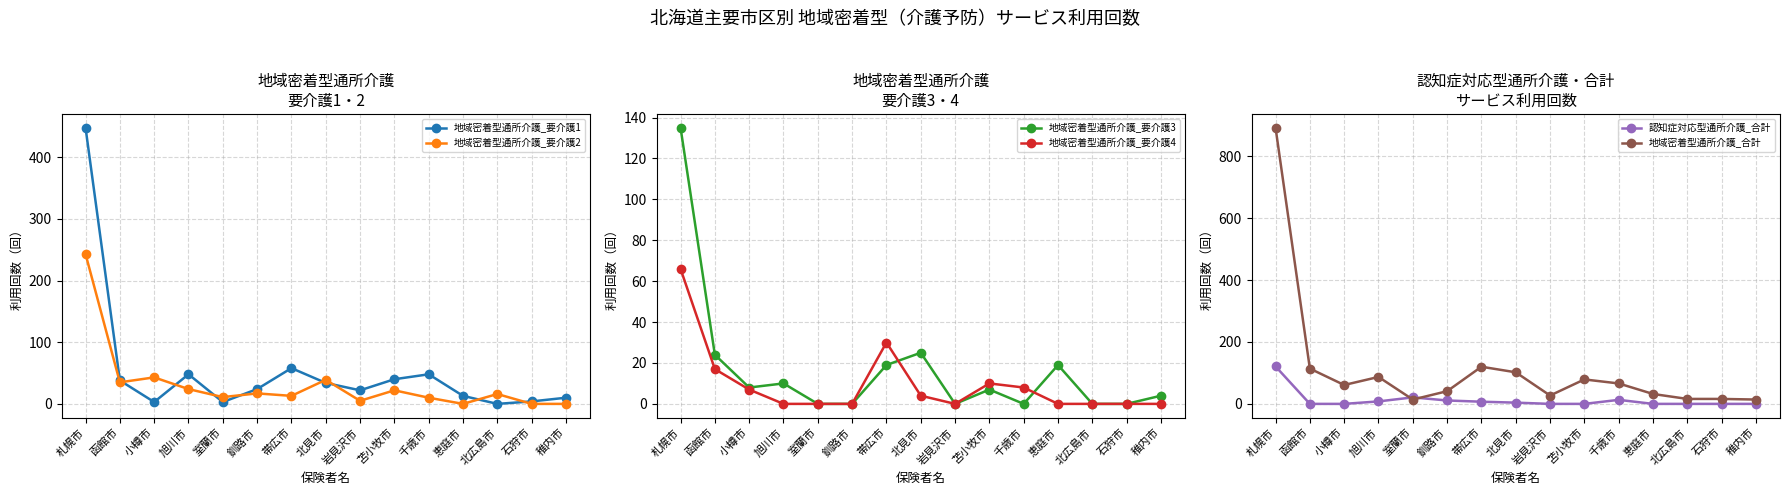

True or false: 地域密着型通所介護_要介護3 and 地域密着型通所介護_合計 intersect in this chart.

False